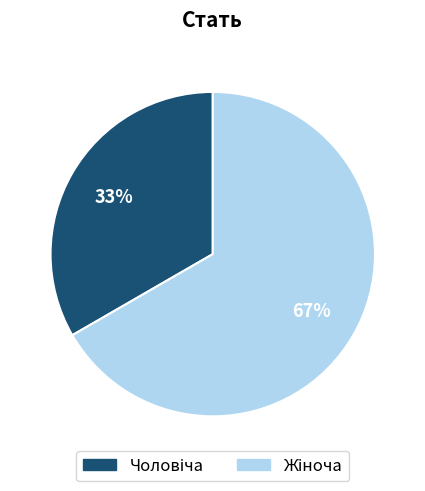

Does any single category account for the majority?

Yes